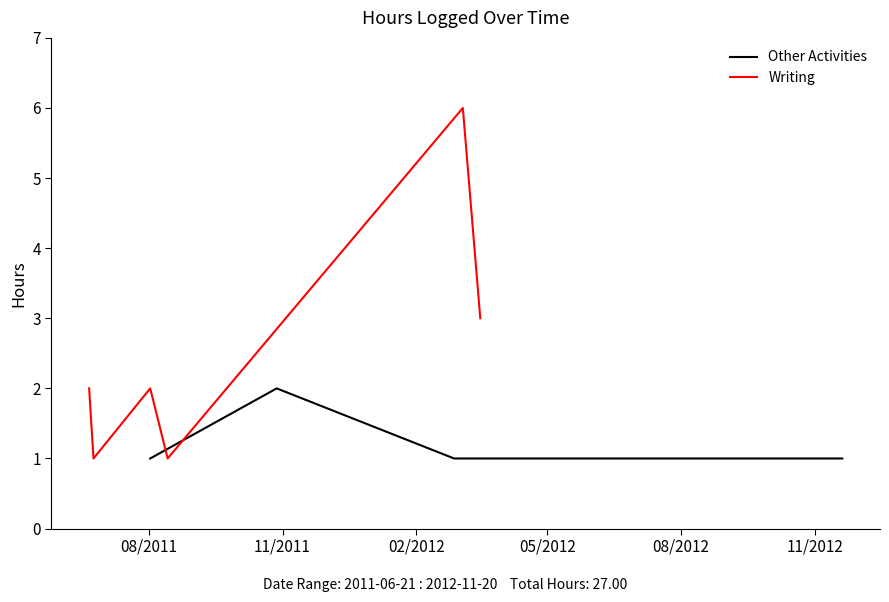

How many data points does each series have?

6